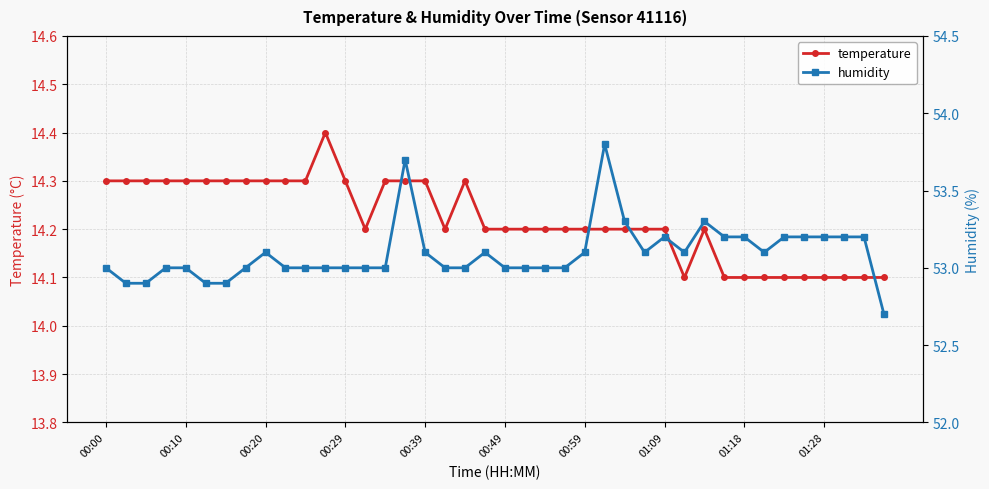

The temperature series shows 14.3 at 00:00. True or false?

True